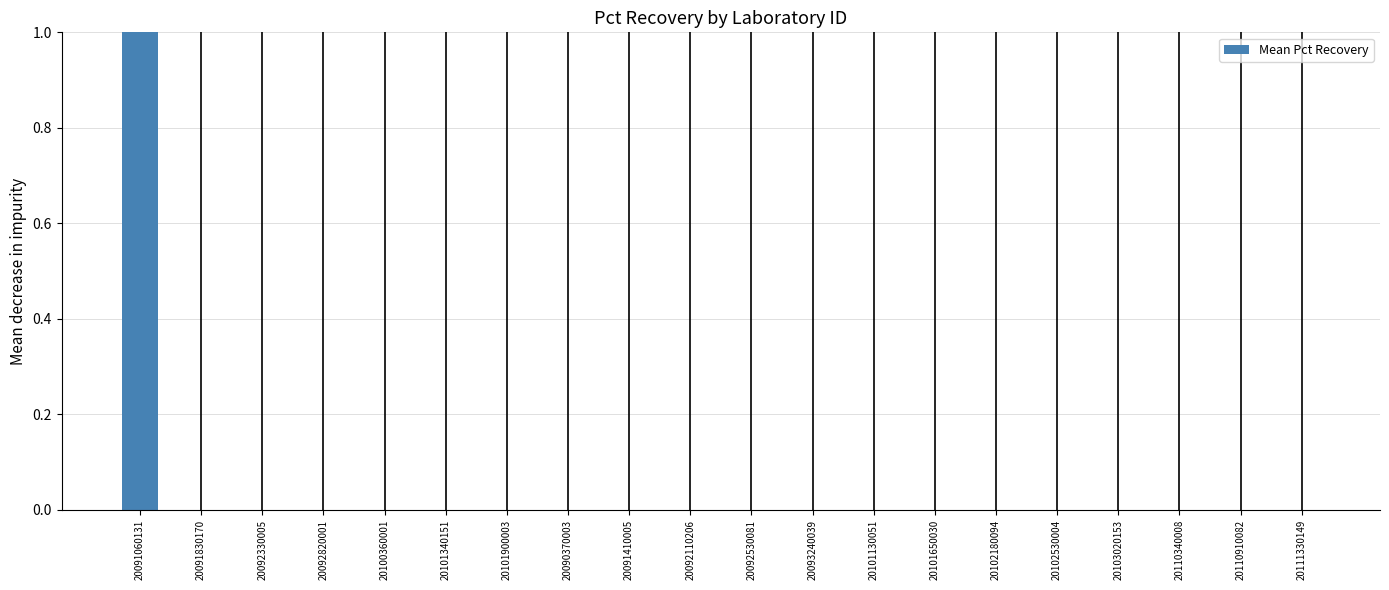

Are the bars horizontal?

No